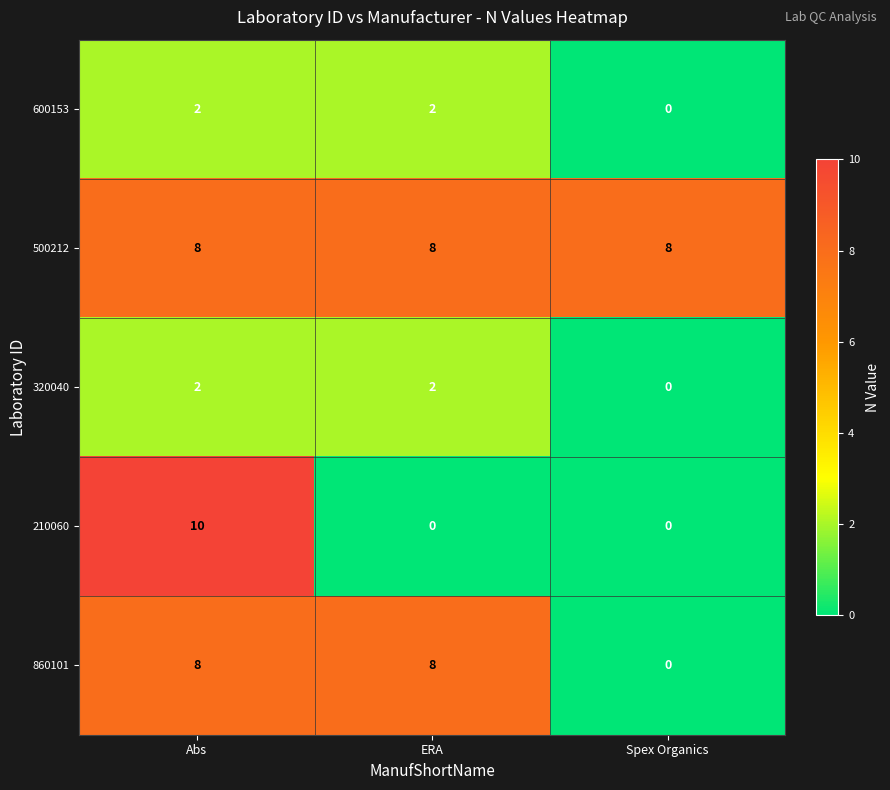

Count the number of categories in the chart.

3